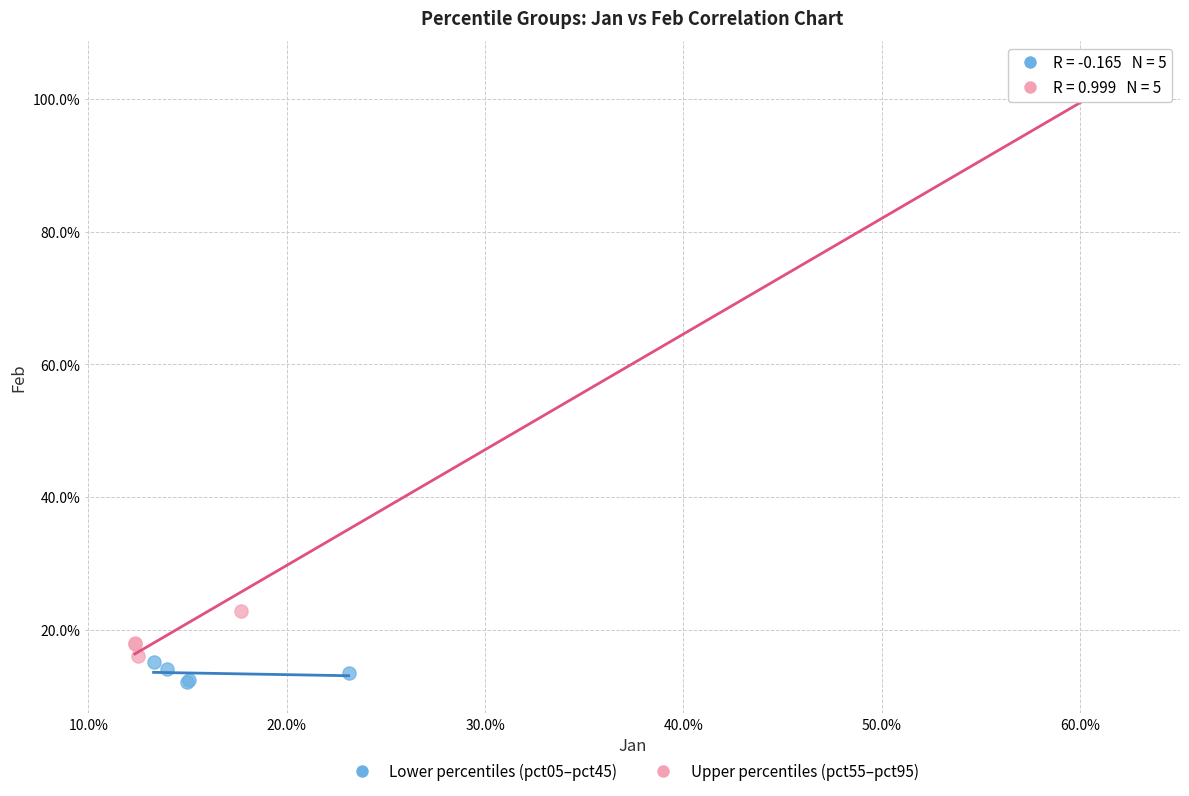

Which series reaches the maximum Y coordinate?

Upper percentiles (pct55–pct95)